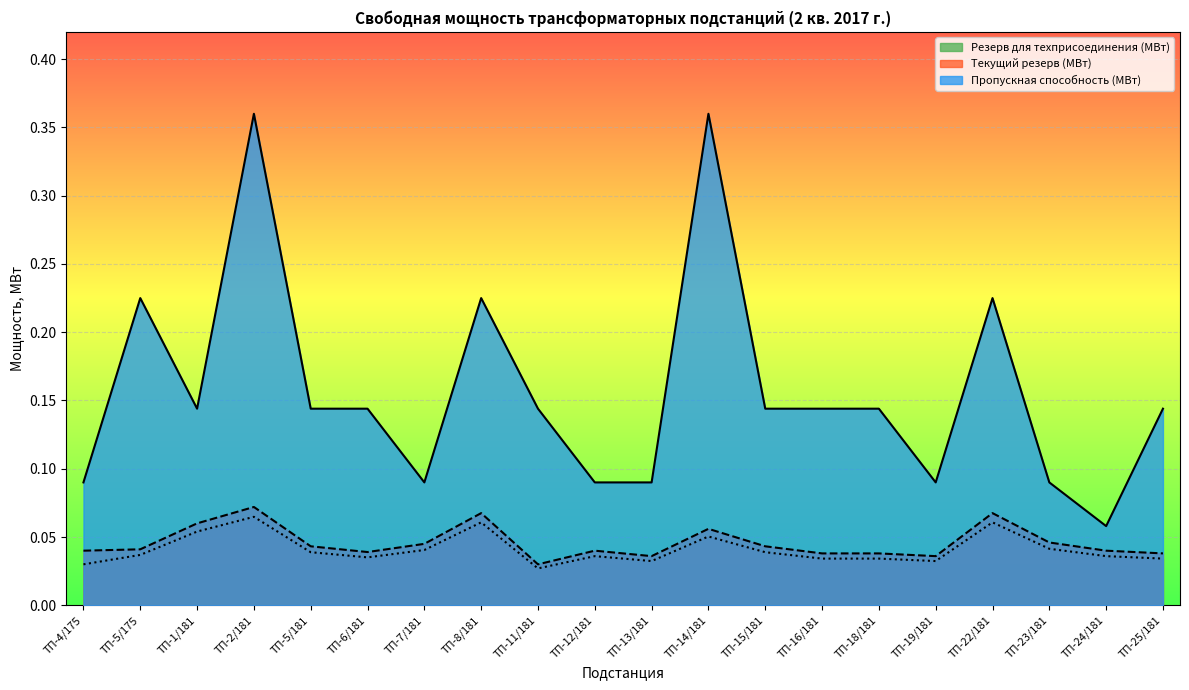

What is the label of the 6th point from the left?

ТП-6/181